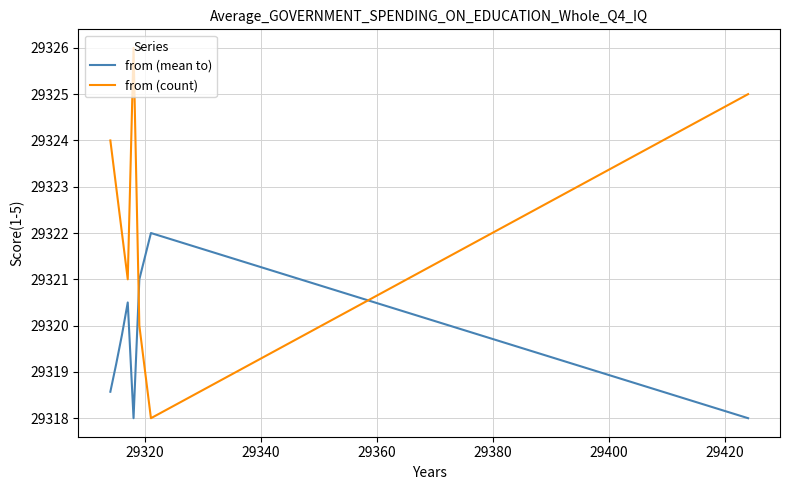

How many lines are shown in the chart?

2